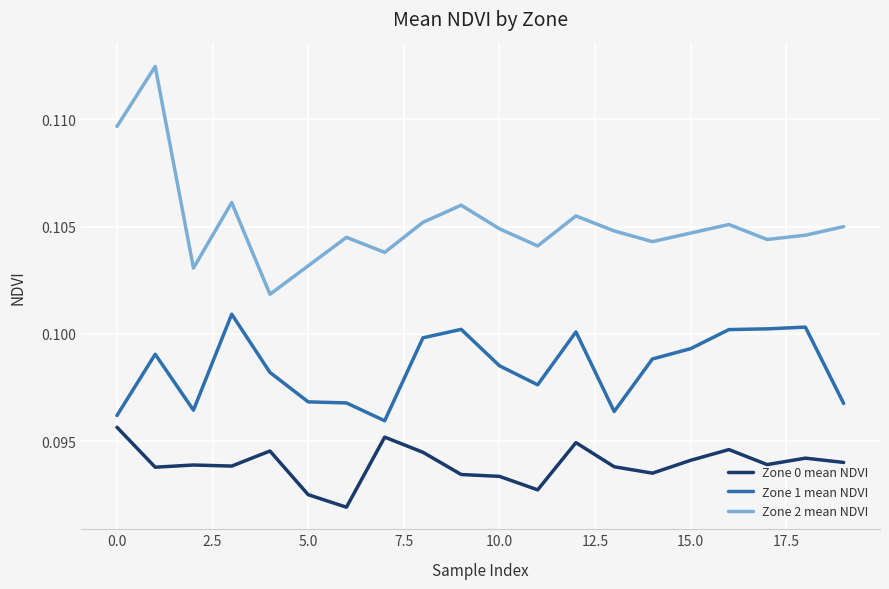

Rank the series by their average value, from highest to lowest.

Zone 2 mean NDVI, Zone 1 mean NDVI, Zone 0 mean NDVI